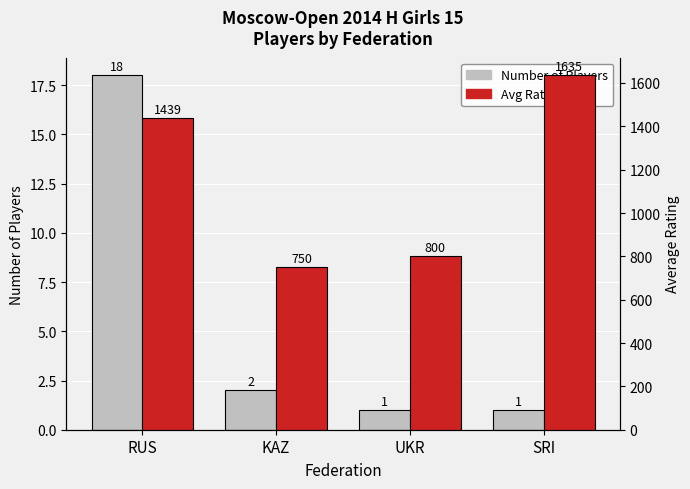

What is the sum of the Number of Players values at SRI and KAZ?

3